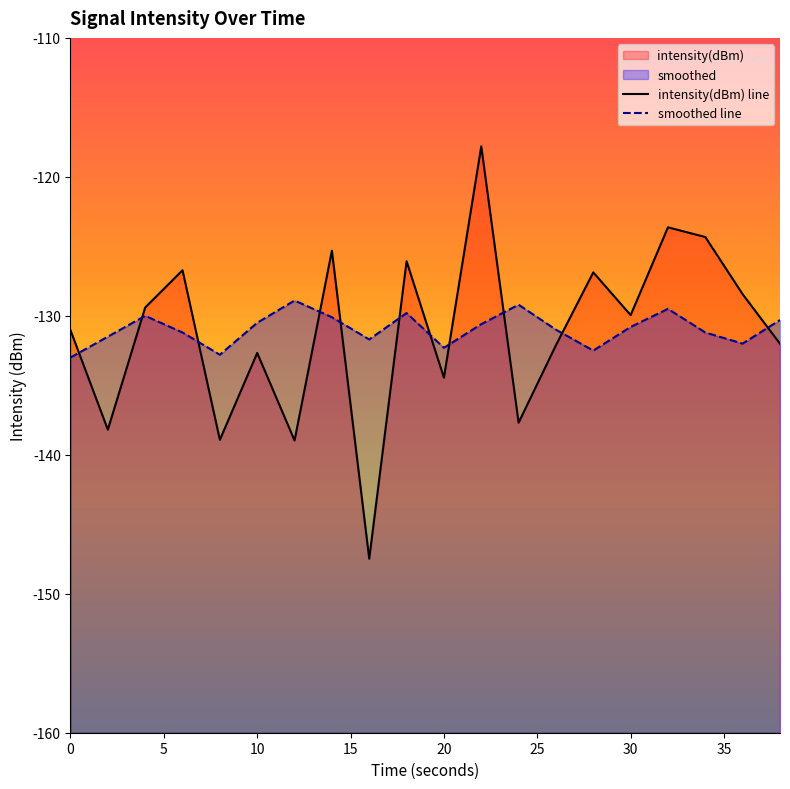

How many interior local valleys does the intensity(dBm) series have?

7